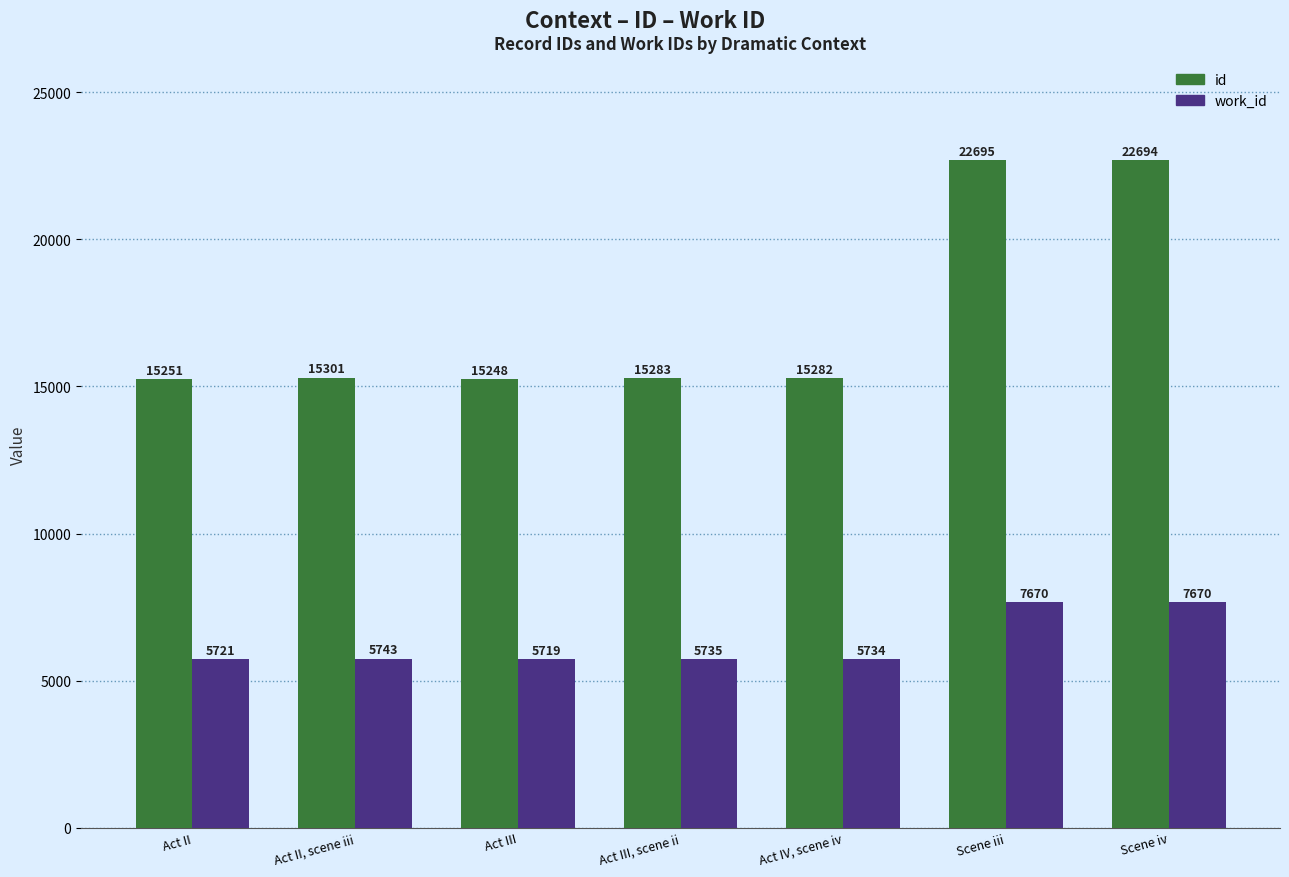

The work_id series shows 2359 at Act III. True or false?

False